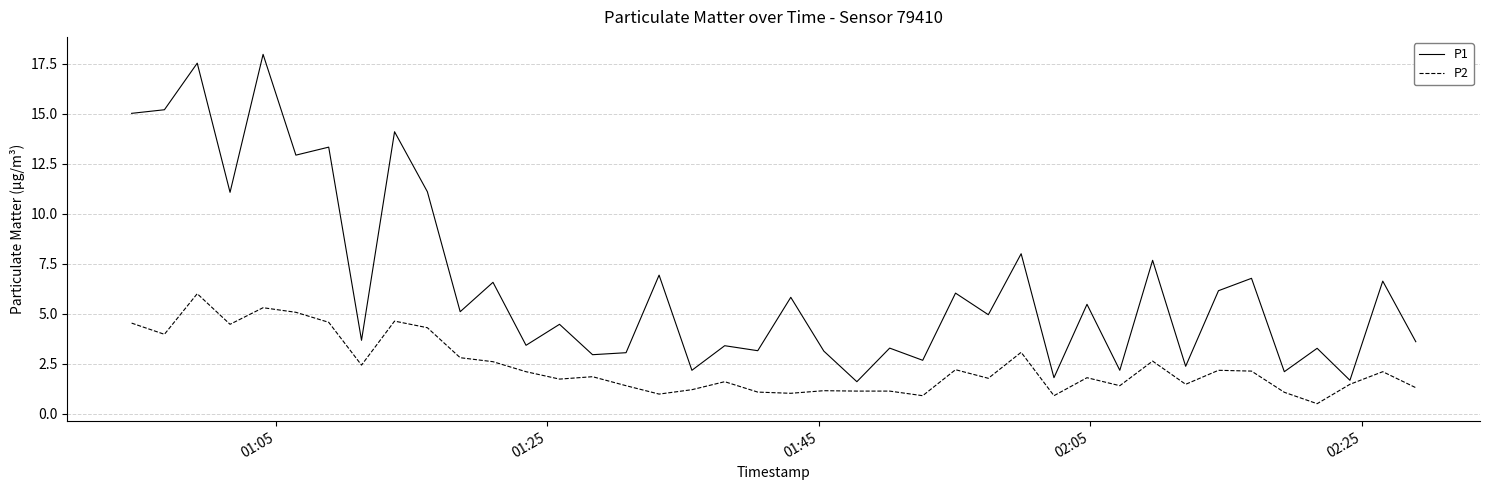

How many distinct data groups are displayed?

2